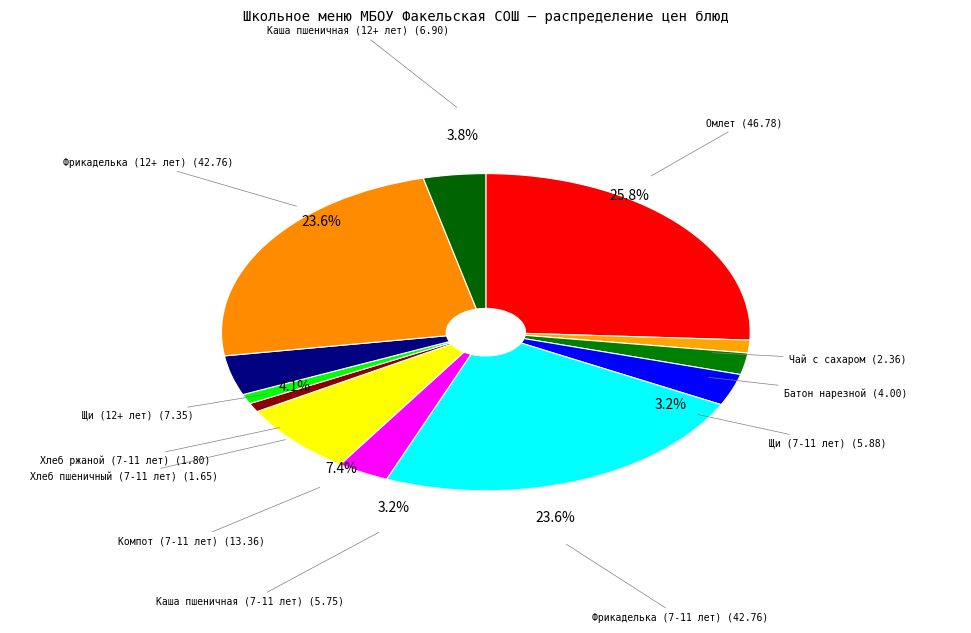

How many slices are in this pie chart?

12